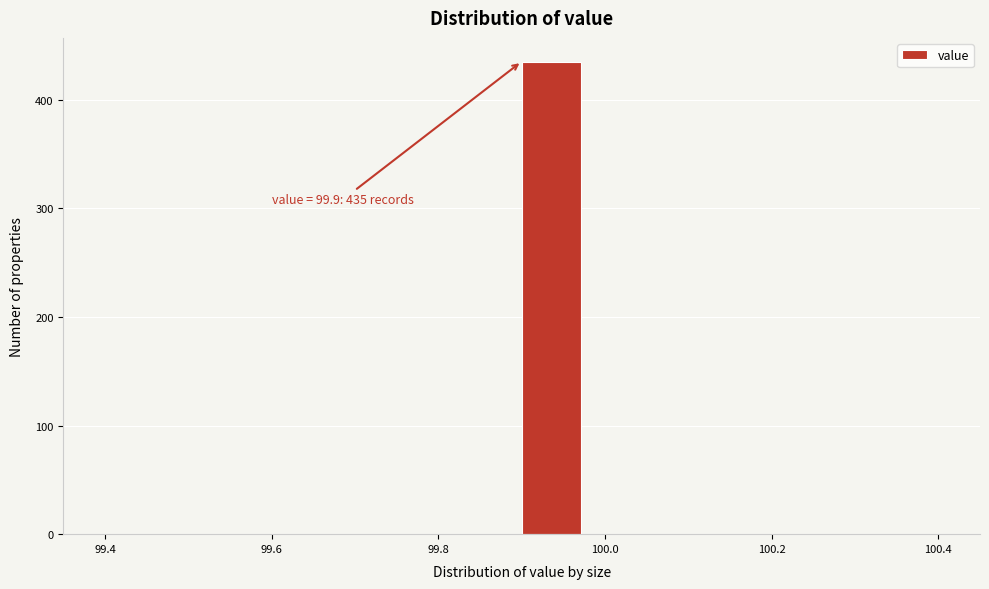

Around what value on the x-axis is the tallest bar? Give the approximate position of its centre, as read against the axis.

99.94